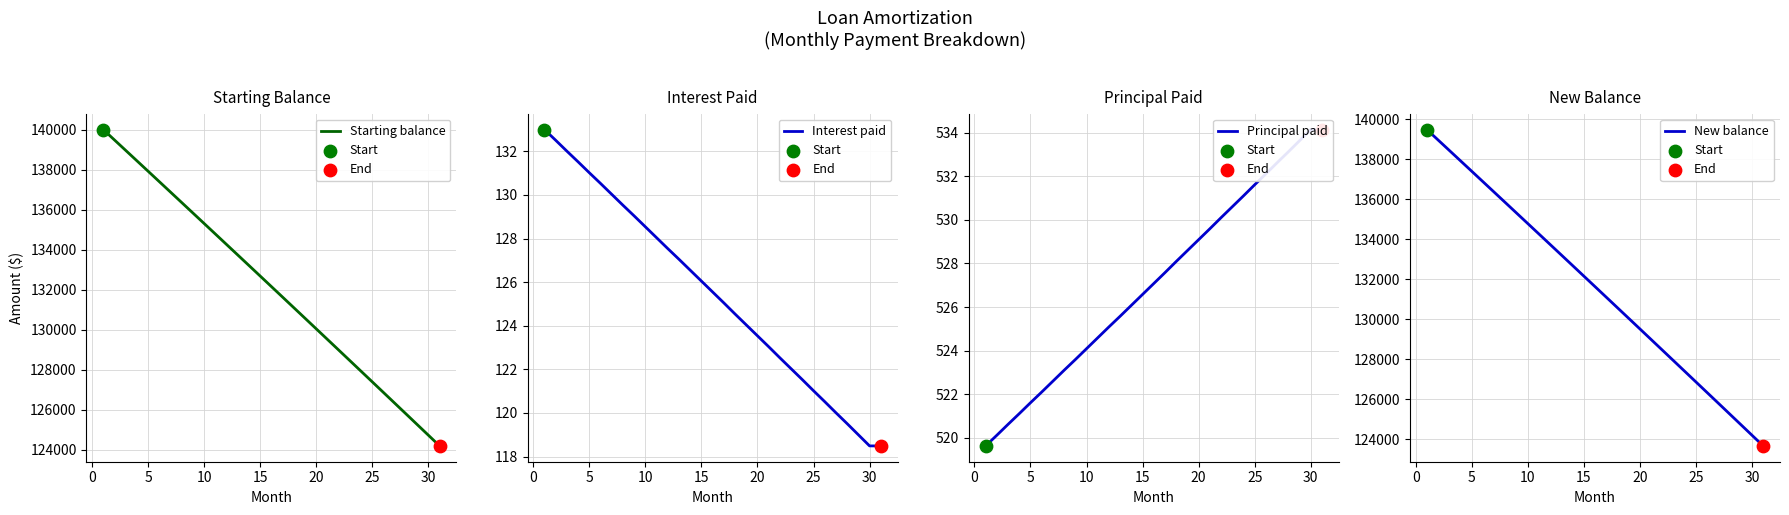

Which series reaches the maximum Y coordinate?

Starting balance